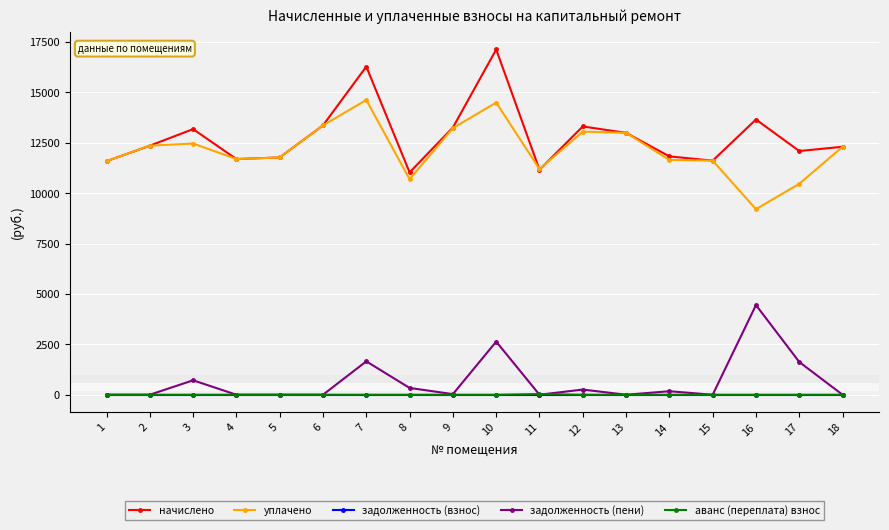

What are all the series names shown in the legend?

начислено, уплачено, задолженность (взнос), задолженность (пени), аванс (переплата) взнос